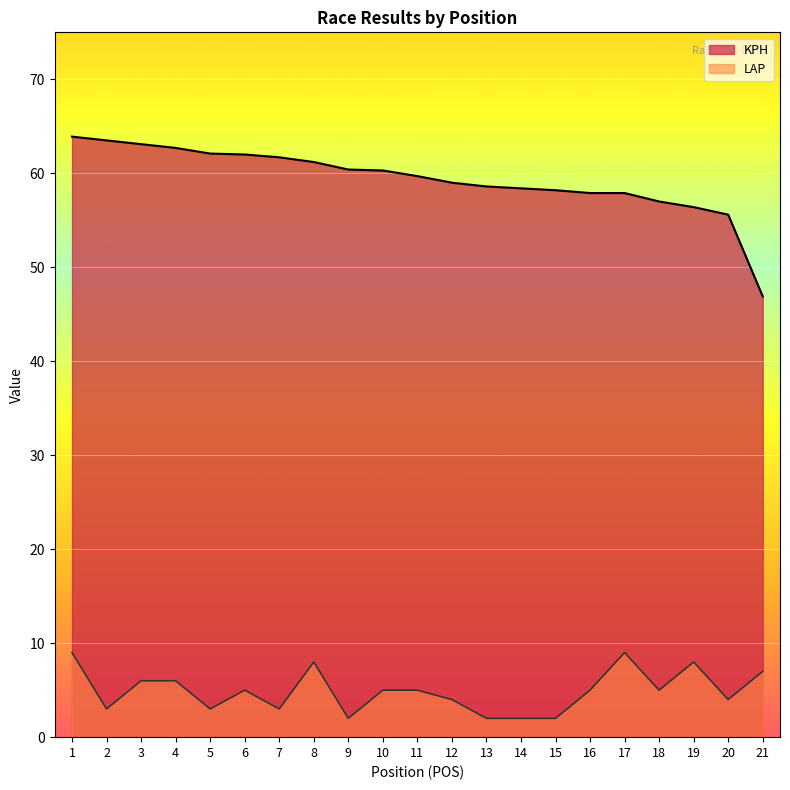

Reading left to right, extract all data points from this chart.

KPH: 63.9	63.5	63.1	62.7	62.1	62.0	61.7	61.2	60.4	60.3	59.7	59.0	58.6	58.4	58.2	57.9	57.9	57.0	56.4	55.6	46.9
LAP: 9.0	3.0	6.0	6.0	3.0	5.0	3.0	8.0	2.0	5.0	5.0	4.0	2.0	2.0	2.0	5.0	9.0	5.0	8.0	4.0	7.0